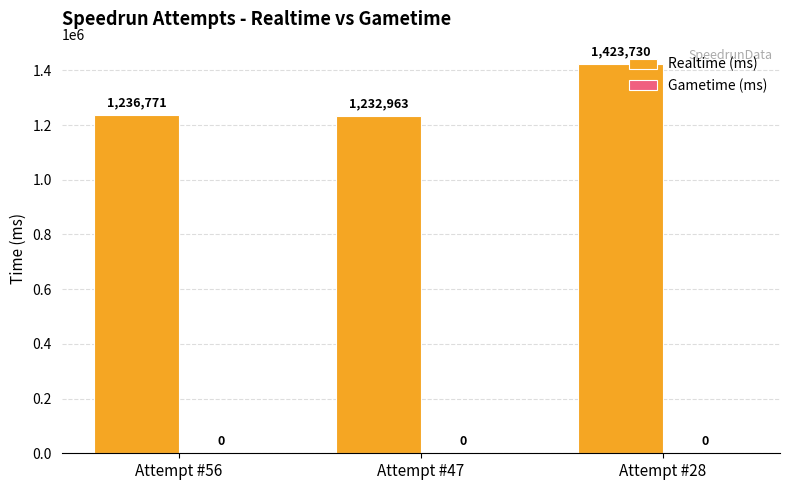

Which has a higher value, Attempt #28 or Attempt #56?

Attempt #28